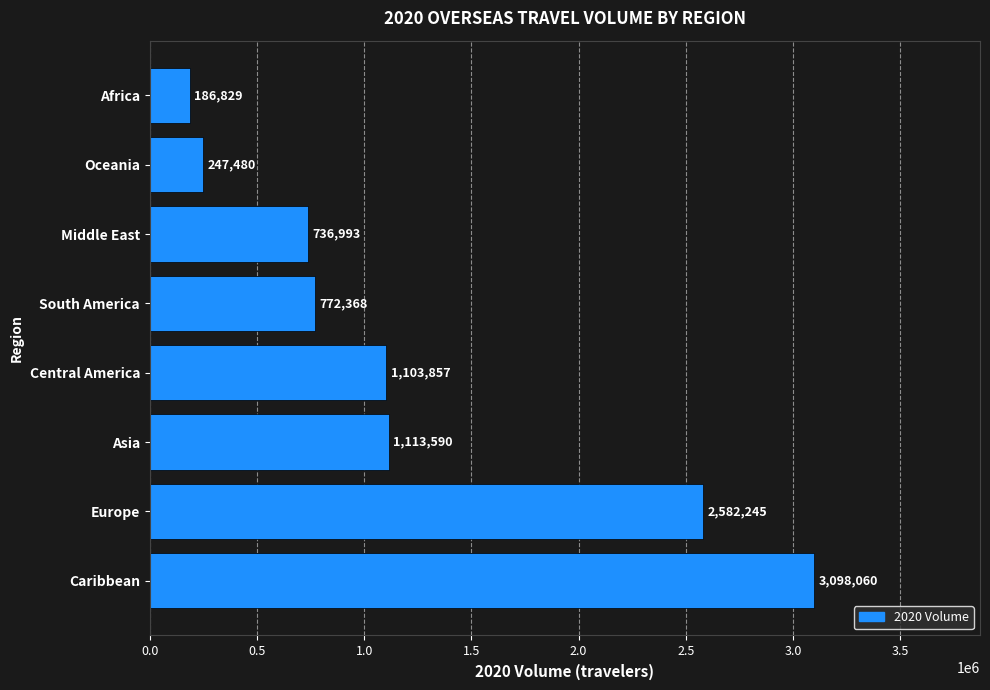

What is the sum of all values?

9841422